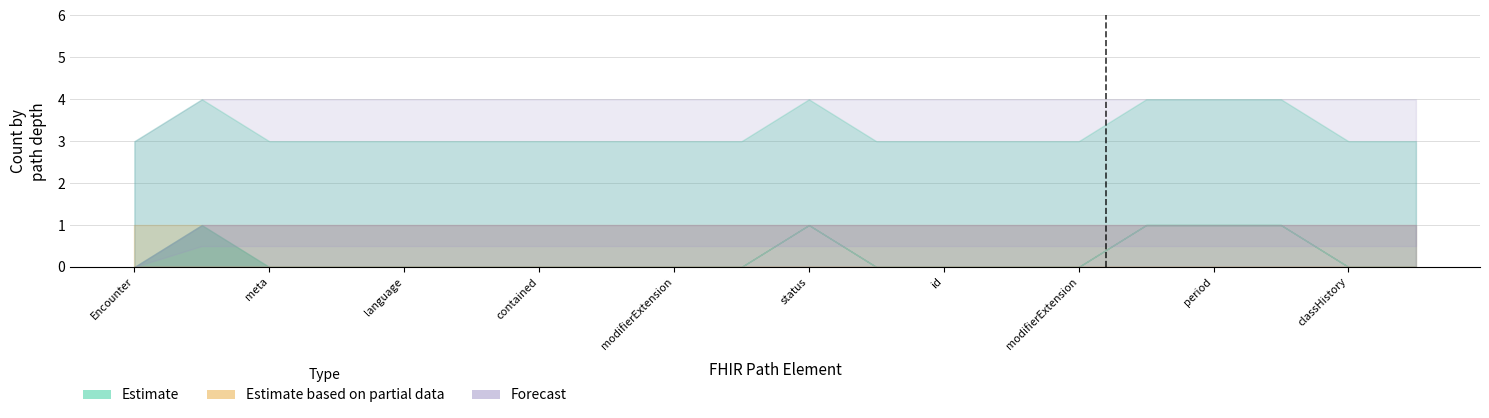

Which category has the lowest value across all series?

Encounter